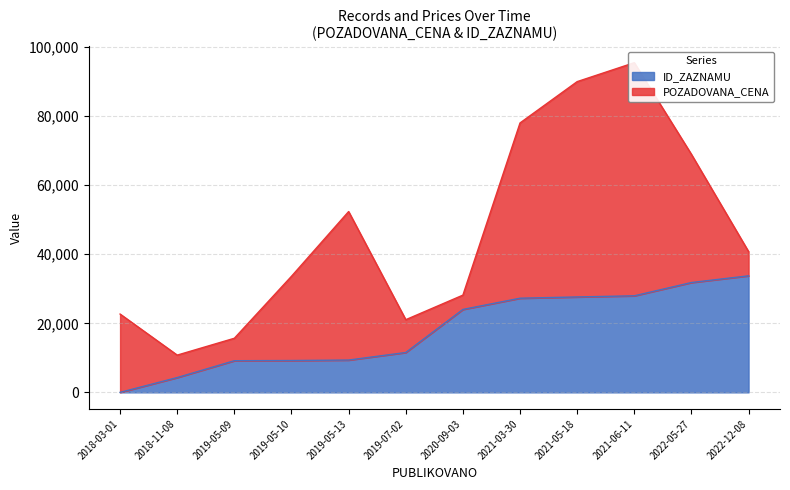

Count the number of values greater than 24015.

6